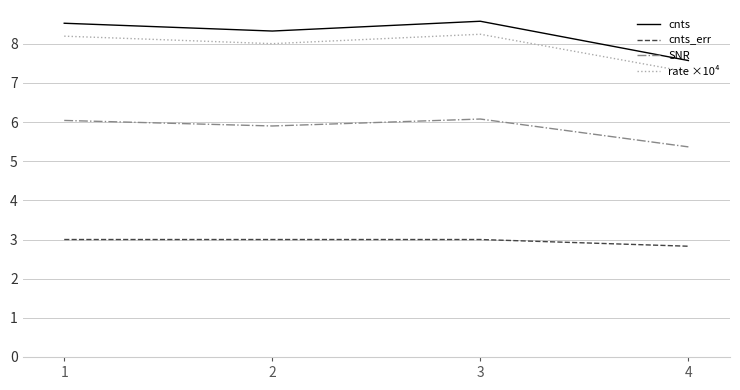

The rate ×10⁴ series shows 8.2 at 1. True or false?

True